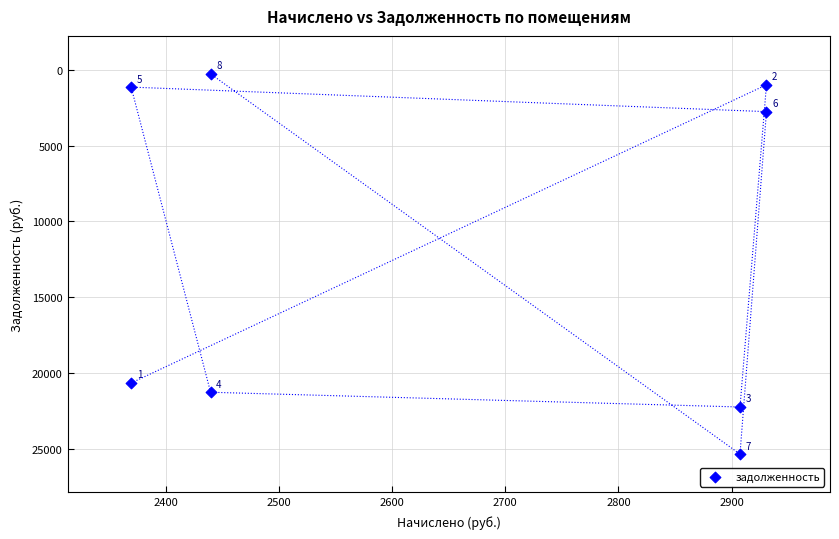

What is the average Y value?

11829.5